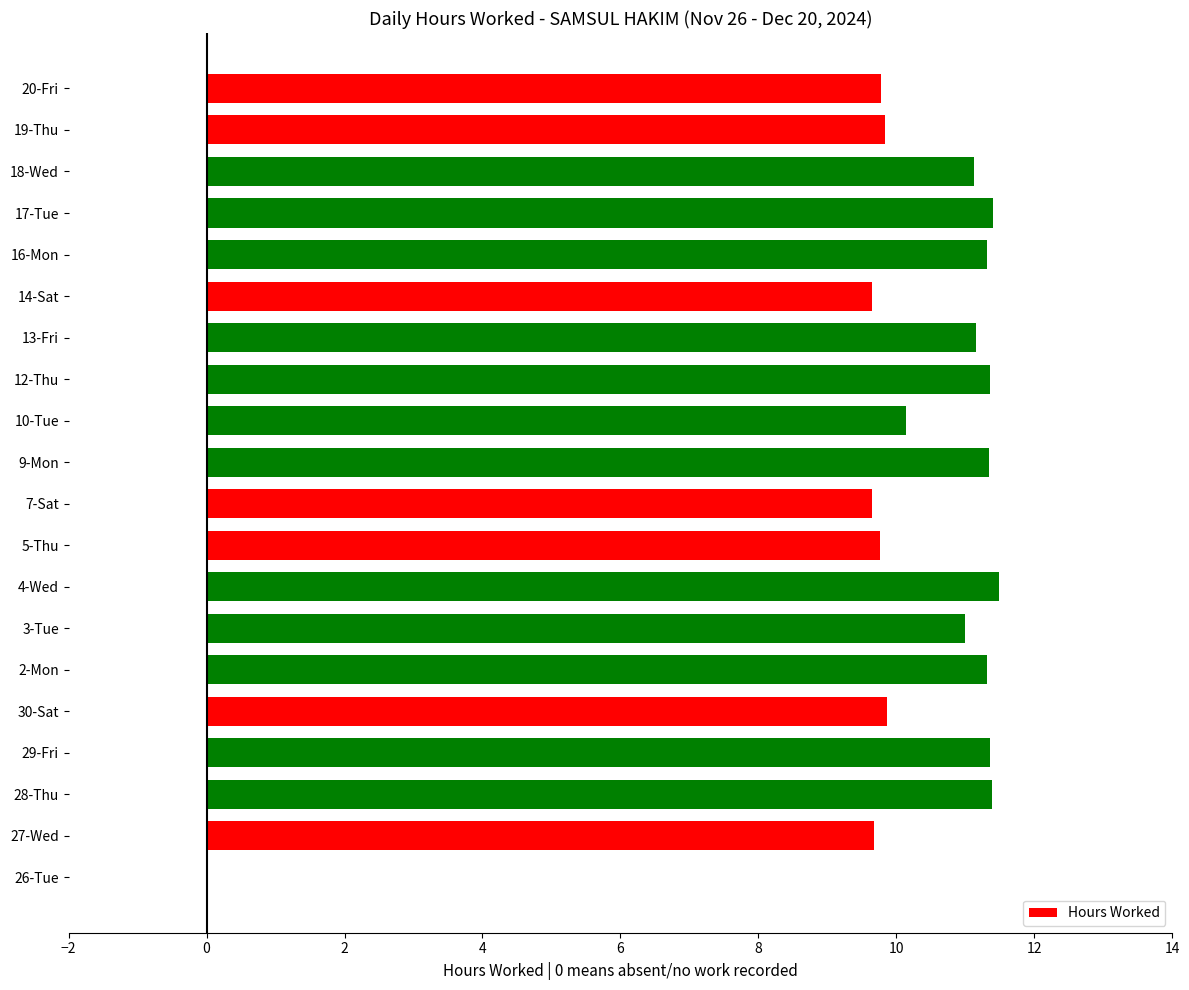

Count the number of data series in this chart.

1